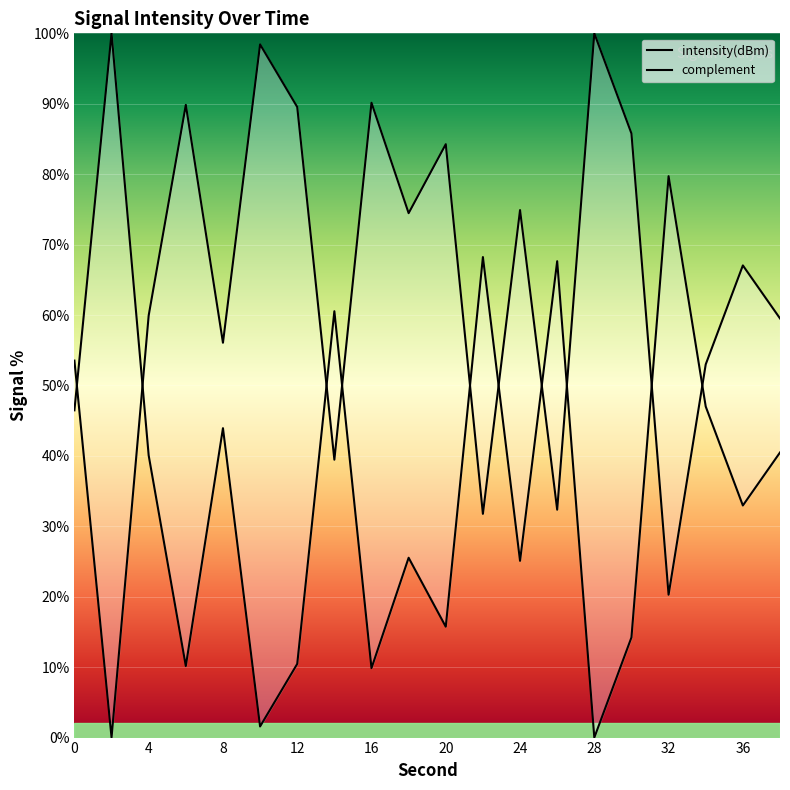

What is the ratio of the value at 18 to the value at 4?

1.2